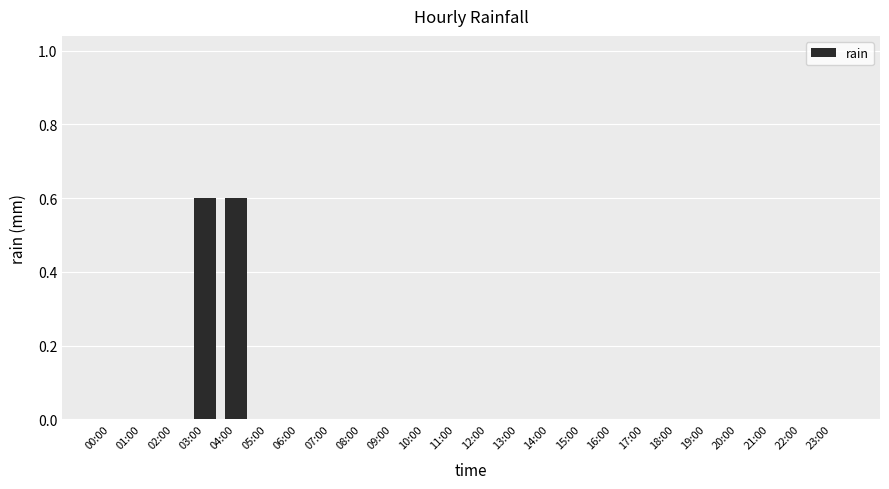

Are the bars horizontal?

No